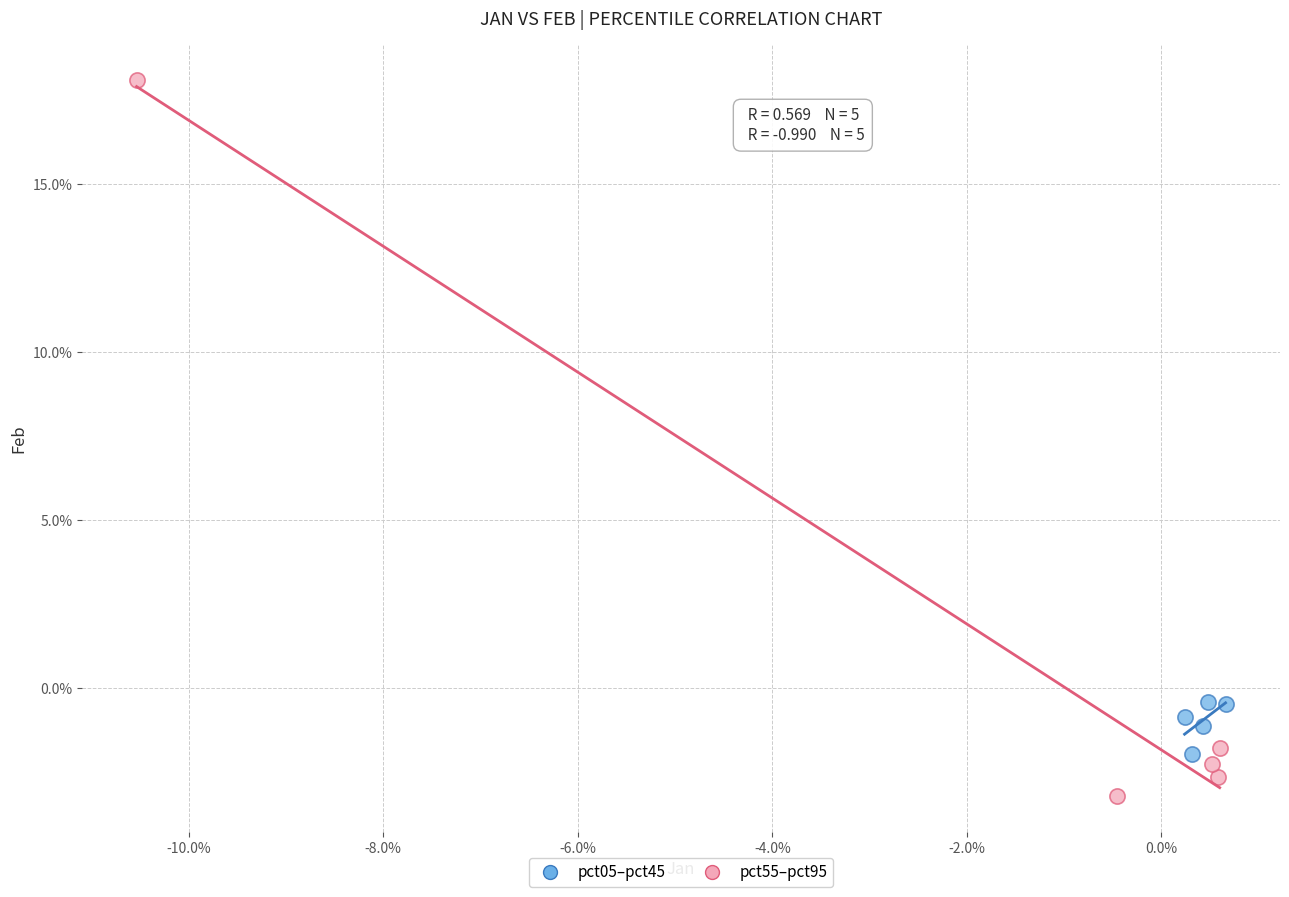

What are all the series names shown in the legend?

pct05–pct45, pct55–pct95